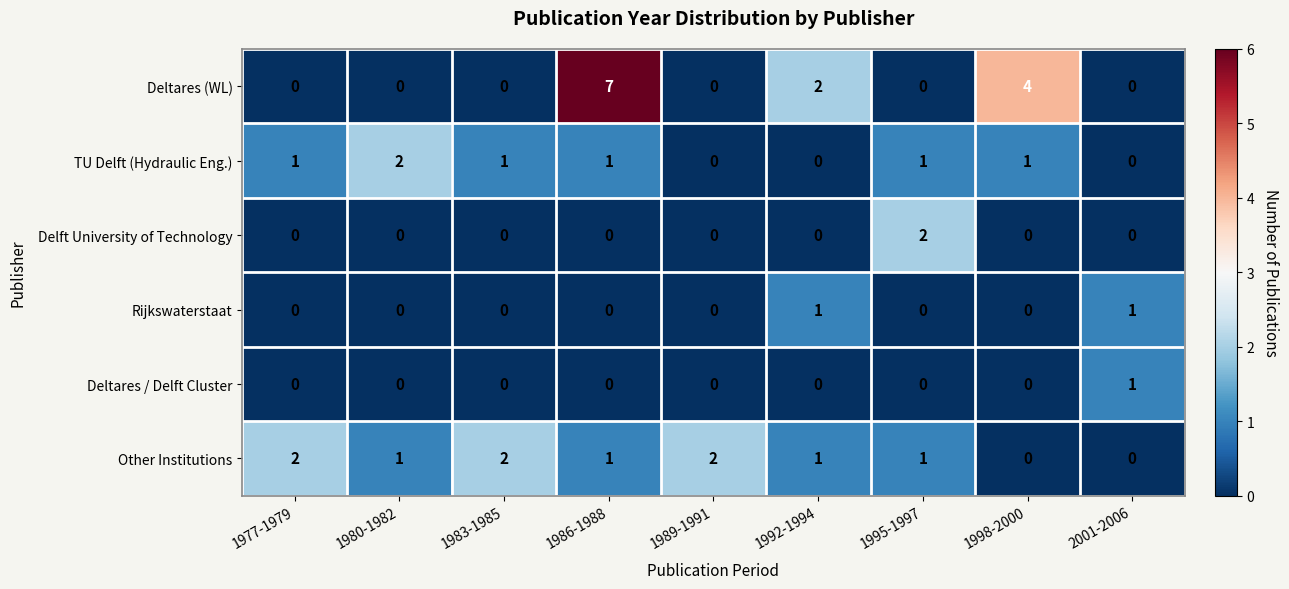

Which series has the largest total across all categories?

Deltares (WL)